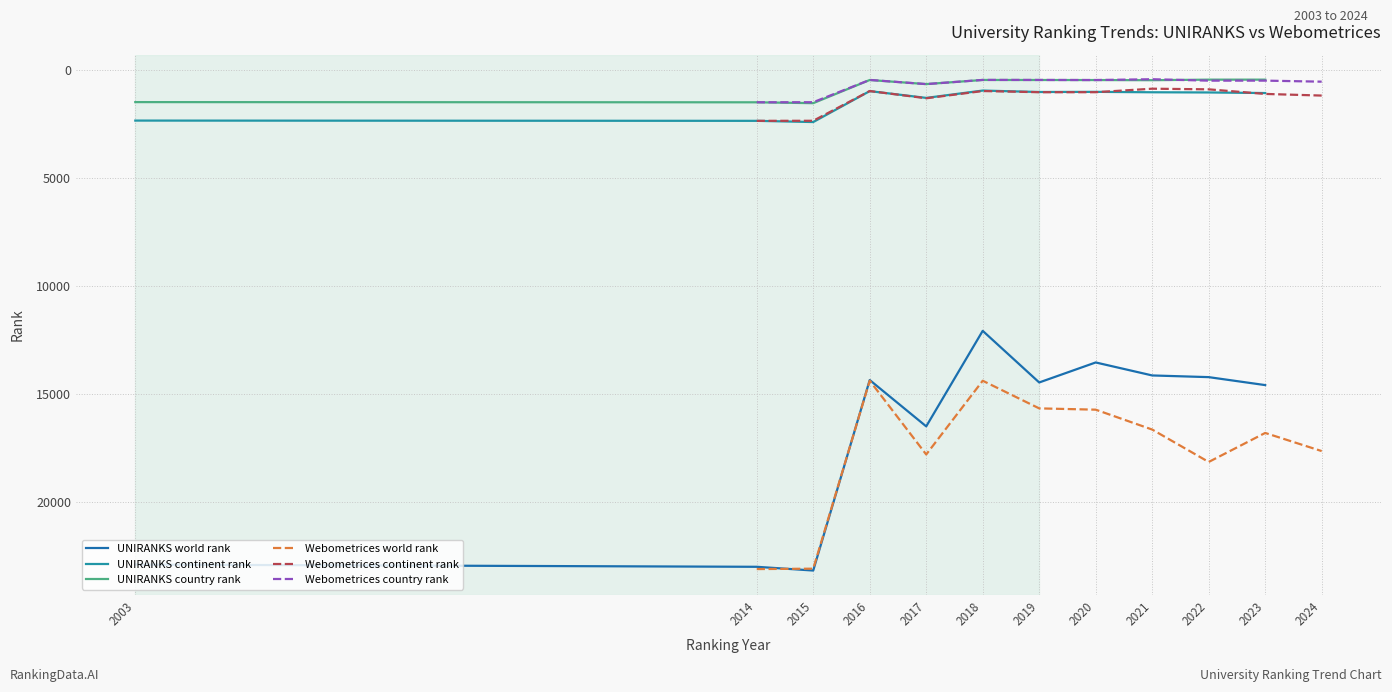

What is the sum of the UNIRANKS continent rank values at 2018 and 2015?

3361